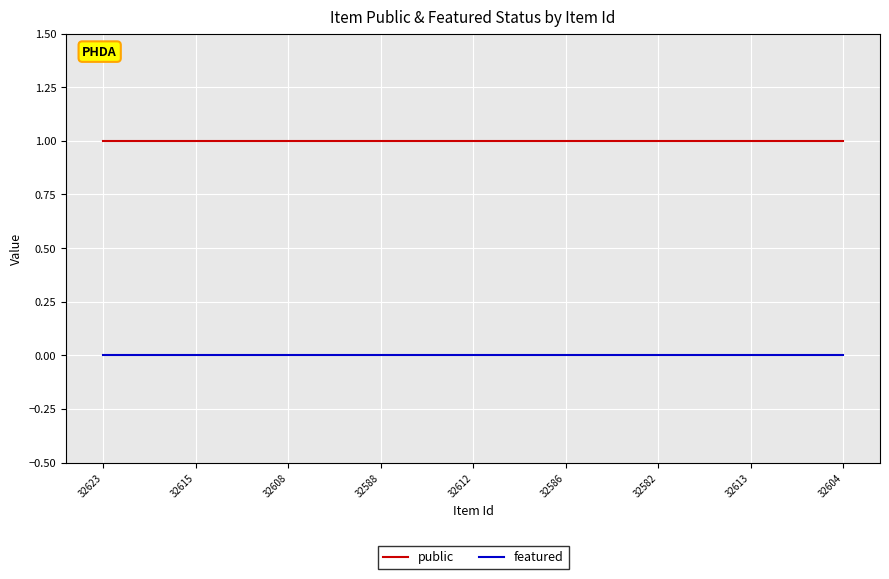

Reading left to right, list all the values displayed in this chart.

public: 1	1	1	1	1	1	1	1	1	1	1	1	1	1	1	1	1	1	1	1	1	1	1	1	1
featured: 0	0	0	0	0	0	0	0	0	0	0	0	0	0	0	0	0	0	0	0	0	0	0	0	0